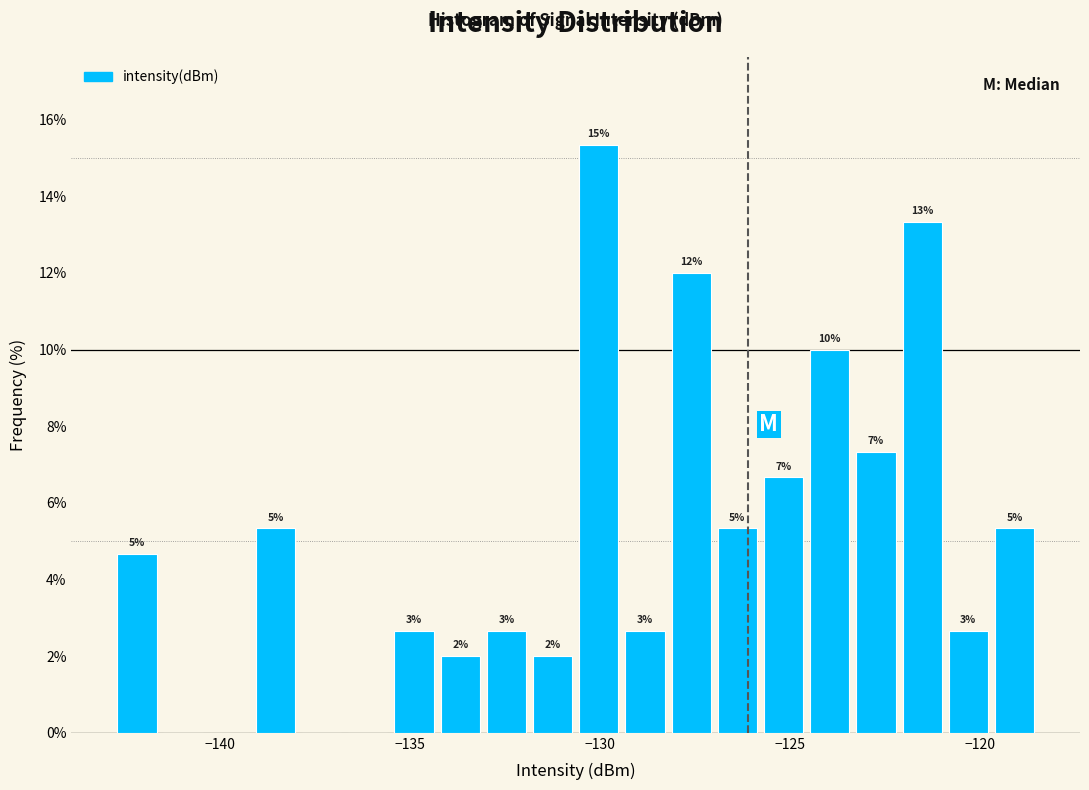

Read against the x-axis, roughly where is the centre of the tallest bar?

-130.0